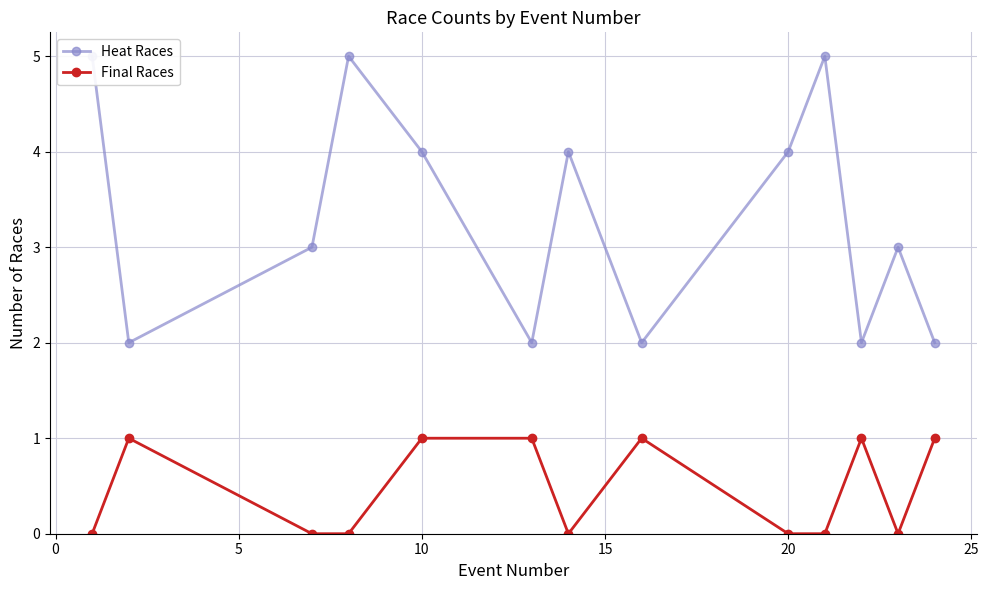

True or false: Final Races has a value of 1 at 20.

False